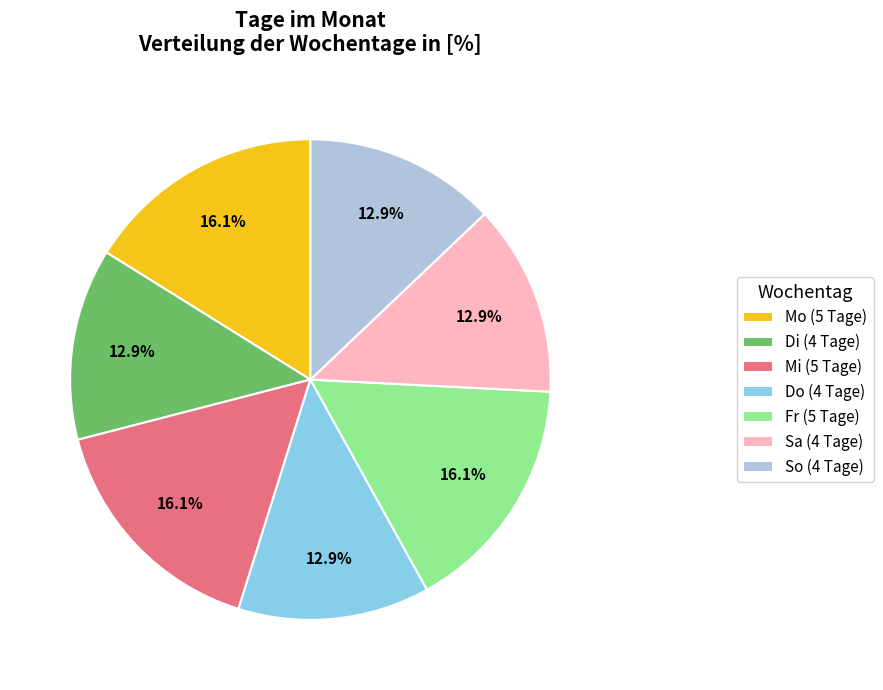

Approximately how many times larger is the value at Sa (4 Tage) compared to Mi (5 Tage)?

0.8